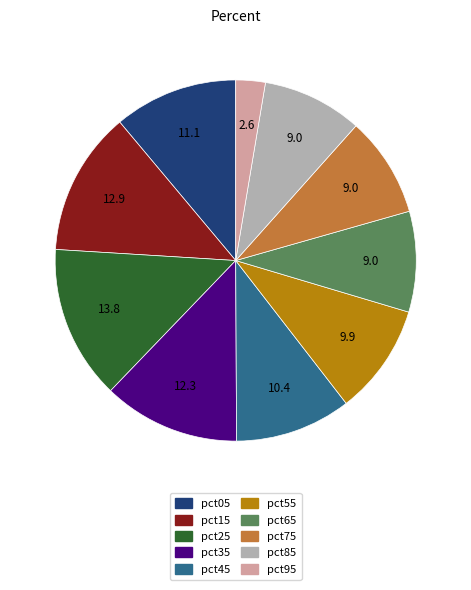

How many slices are in this pie chart?

10